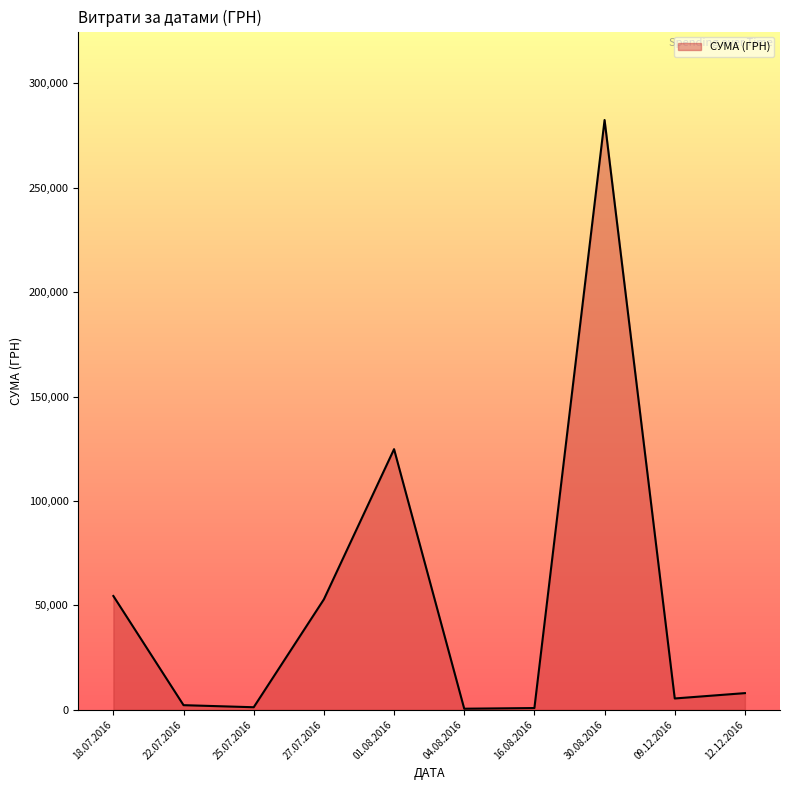

What is the sum of all values?

532745.0